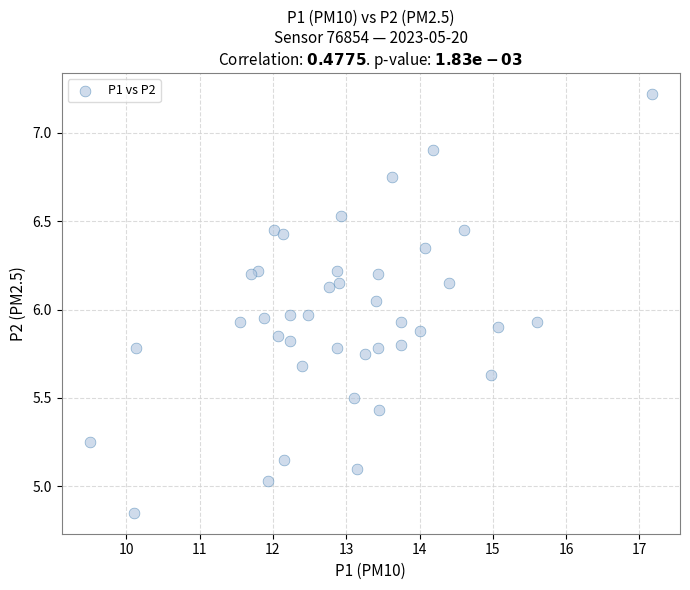

What is the range of X values (max minus min)?

7.7